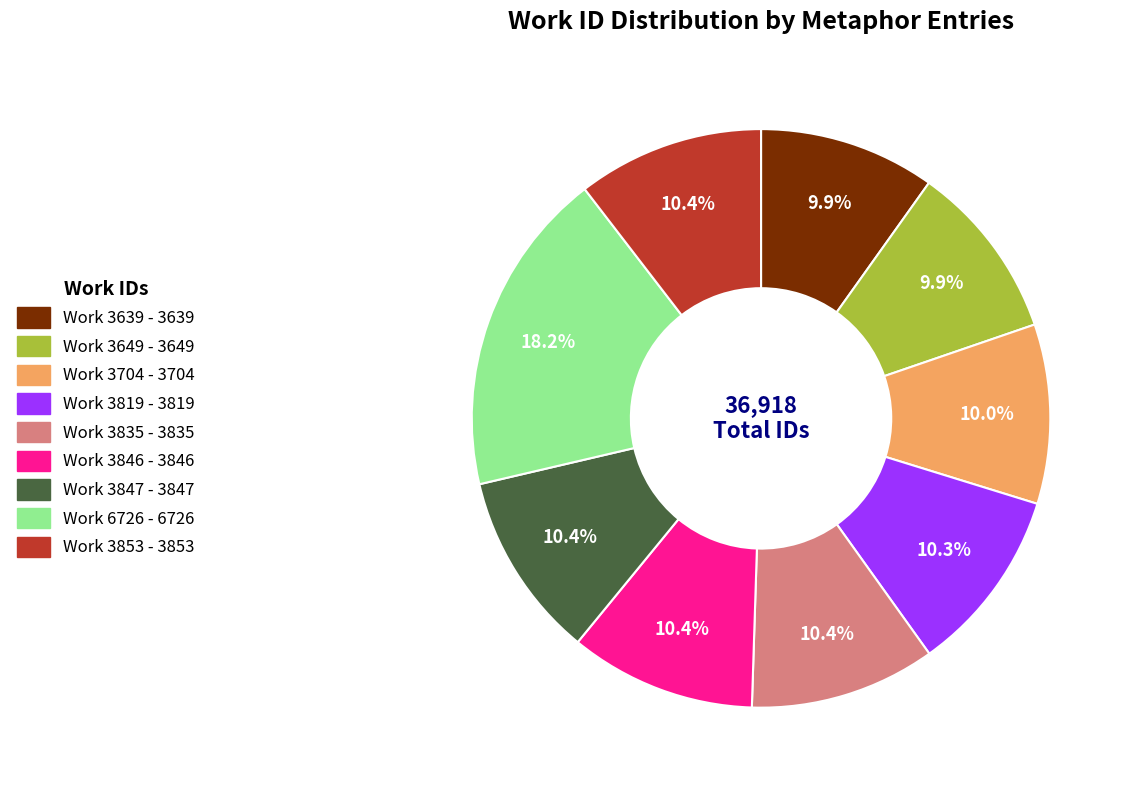

Does any single category account for the majority?

No